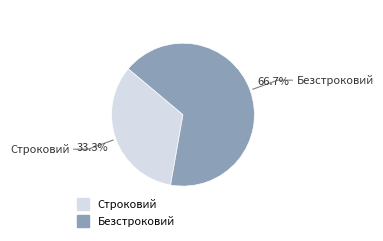

Is there a majority slice in this chart?

Yes